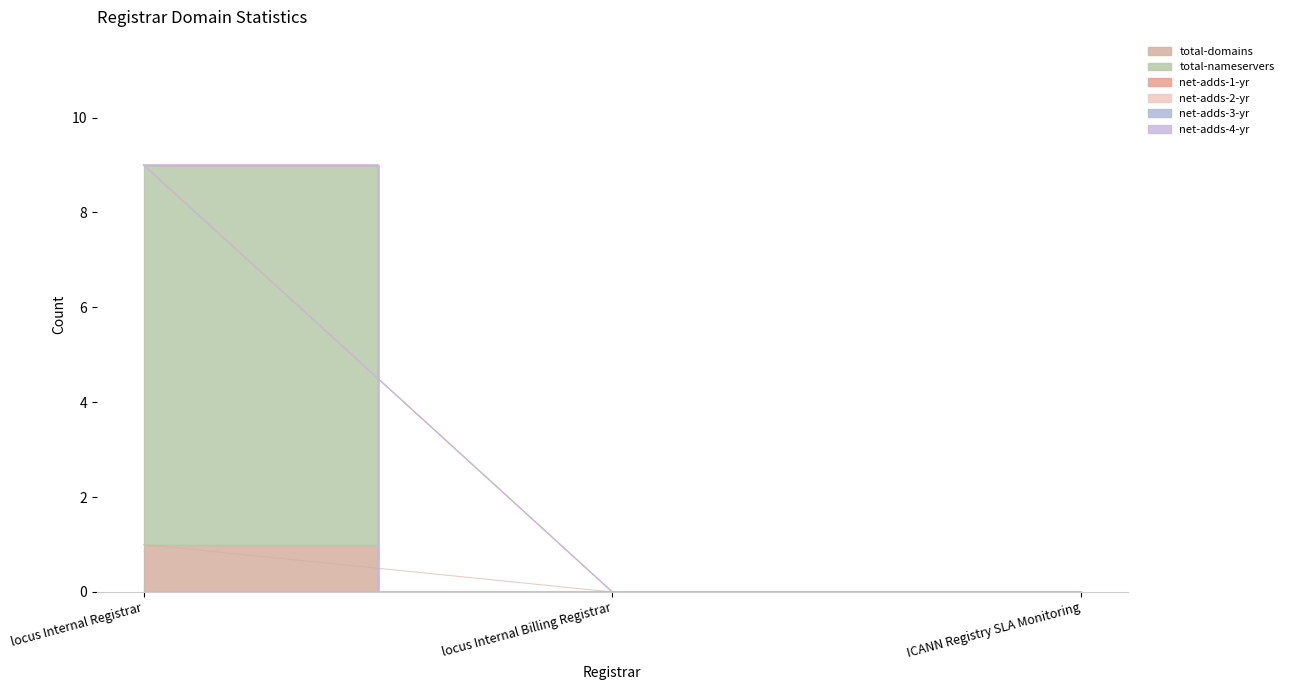

What is the label of the 2nd point from the left?

locus Internal Billing Registrar